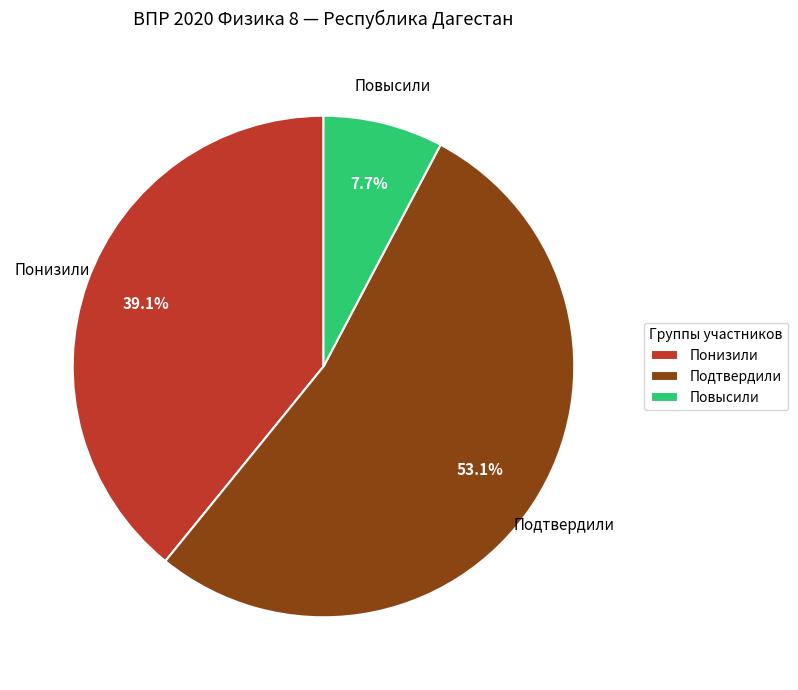

Which has a higher value, Подтвердили or Повысили?

Подтвердили